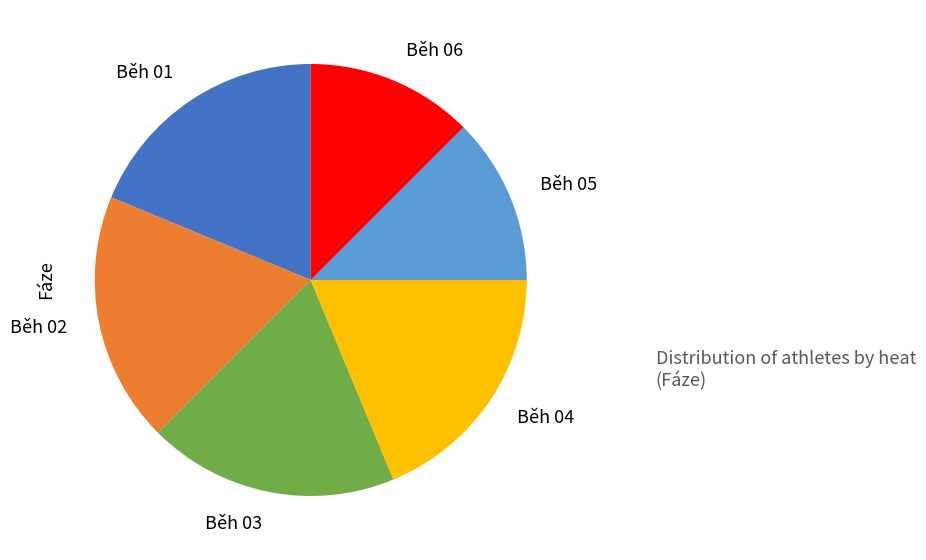

True or false: Běh 04 accounts for 27% of the total.

False